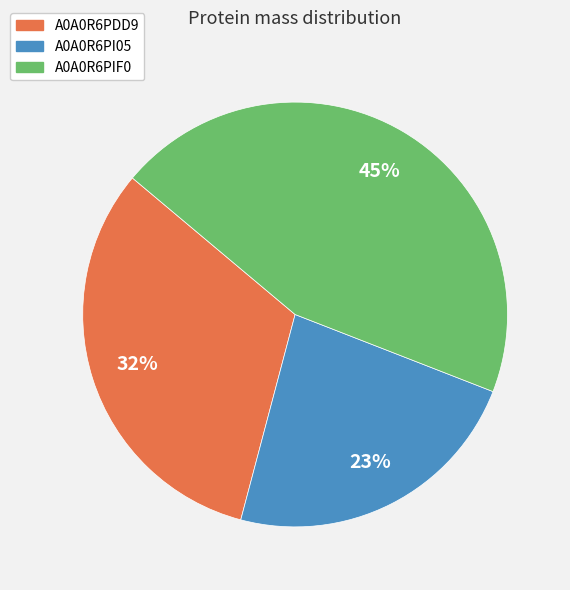

Rank the categories by value from highest to lowest.

A0A0R6PIF0, A0A0R6PDD9, A0A0R6PI05